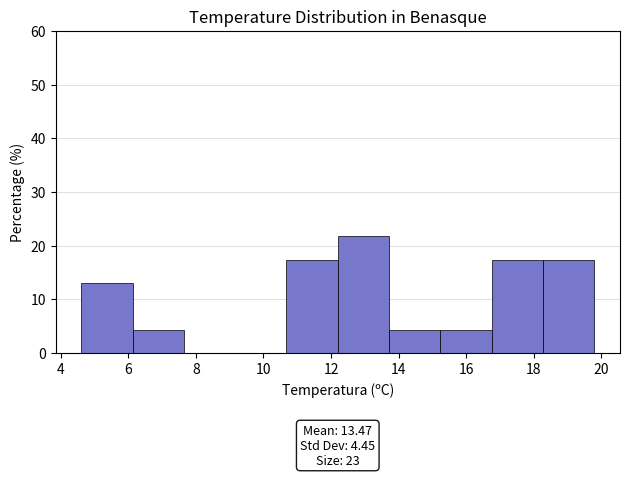

Over which range of the x-axis is the bar tallest?

12.20 to 13.72